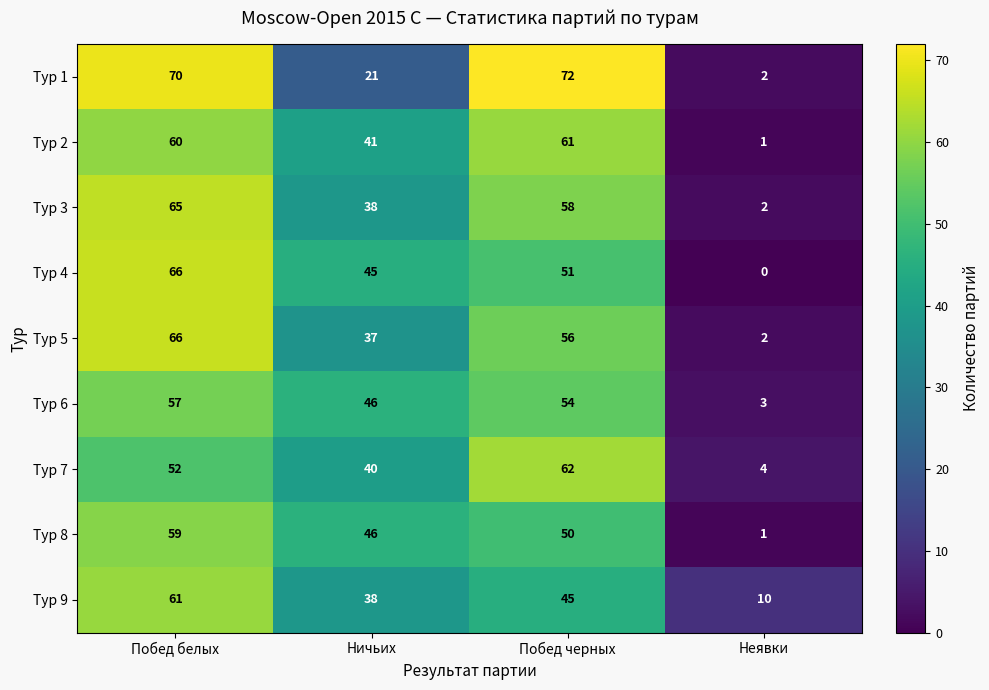

What is the sum of the Тур 2 values at Побед белых and Ничьих?

101